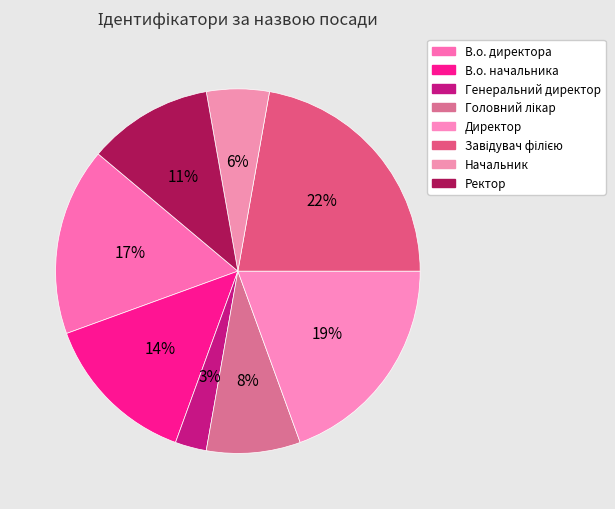

Do Директор and В.о. начальника together represent more than half of the pie?

No